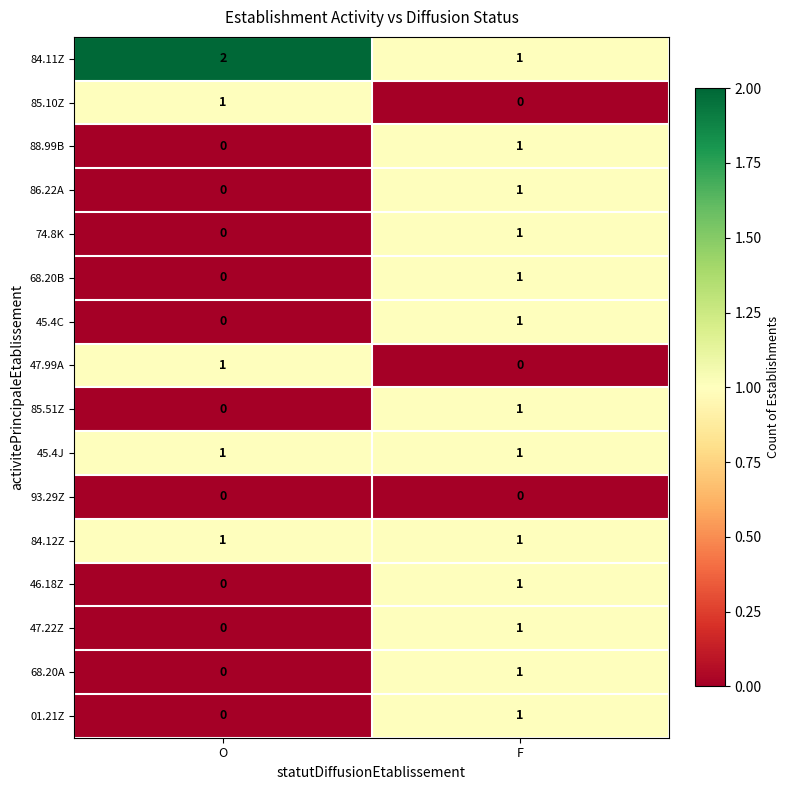

The value of 86.22A at O is 0. True or false?

True